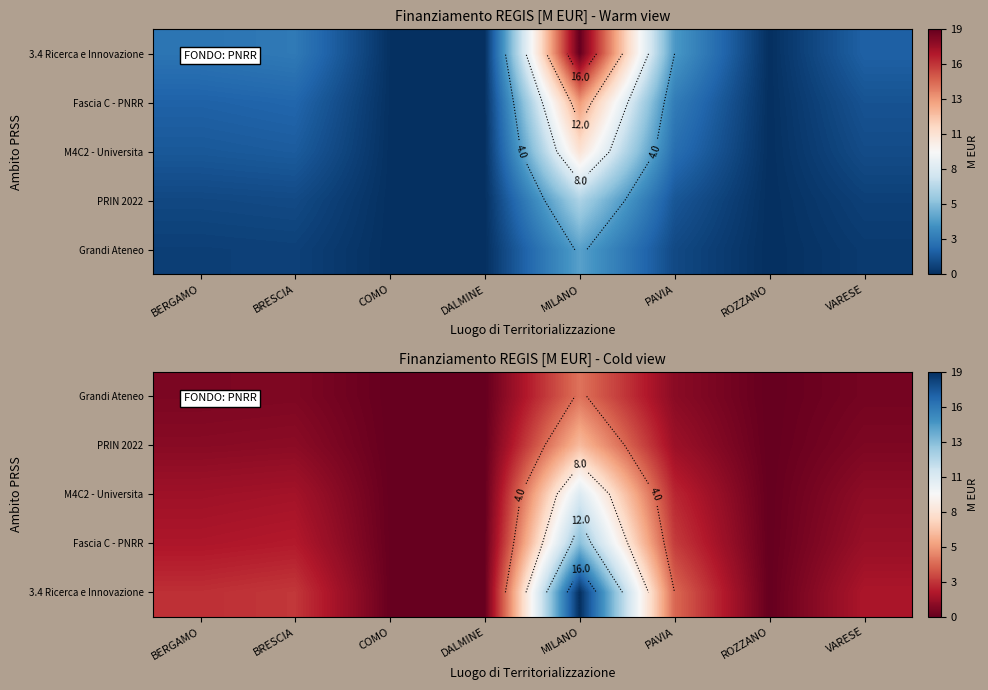

Count the number of categories in the chart.

8